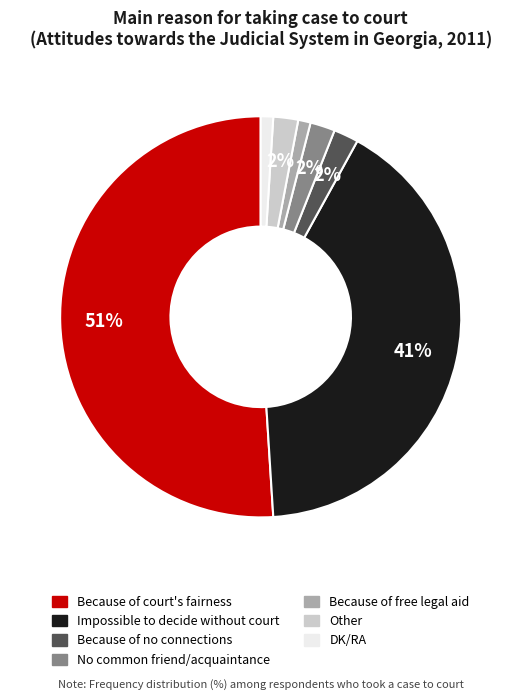

To the nearest percent, what is the combined percentage of Because of free legal aid and Impossible to decide without court?

42%